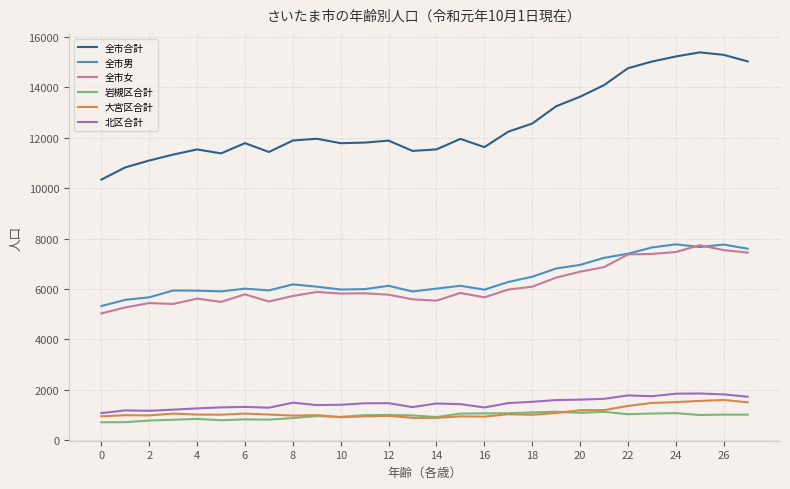

What is the difference between the second highest and minimum values in the 岩槻区合計 series?

413